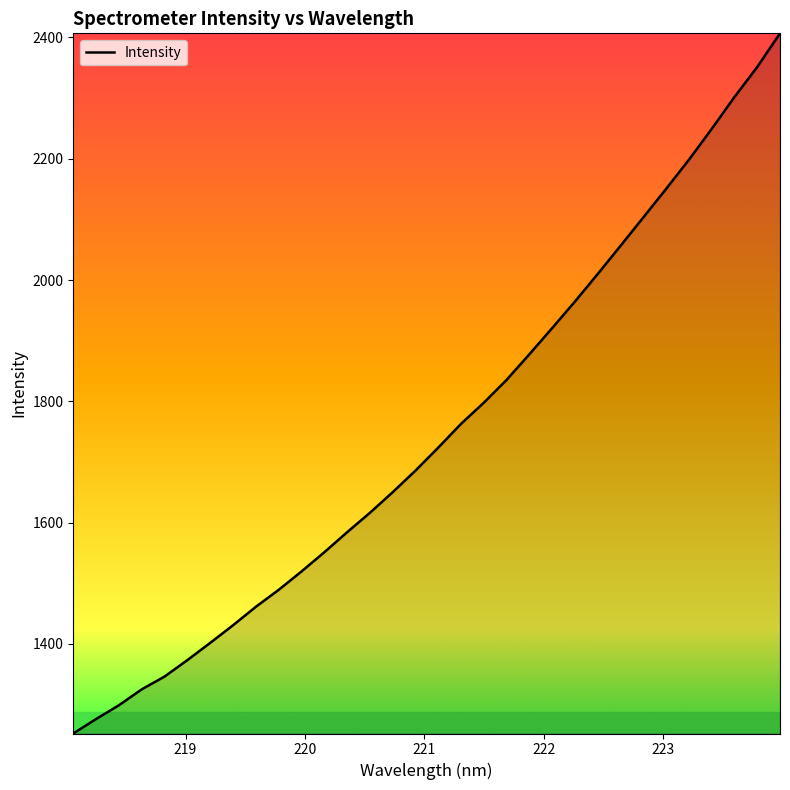

How many lines are shown in the chart?

1